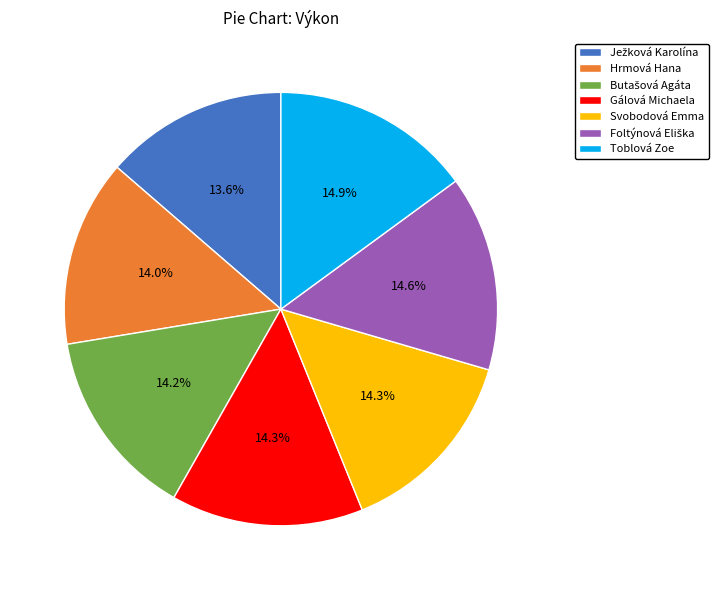

Which has a higher value, Toblová Zoe or Svobodová Emma?

Toblová Zoe